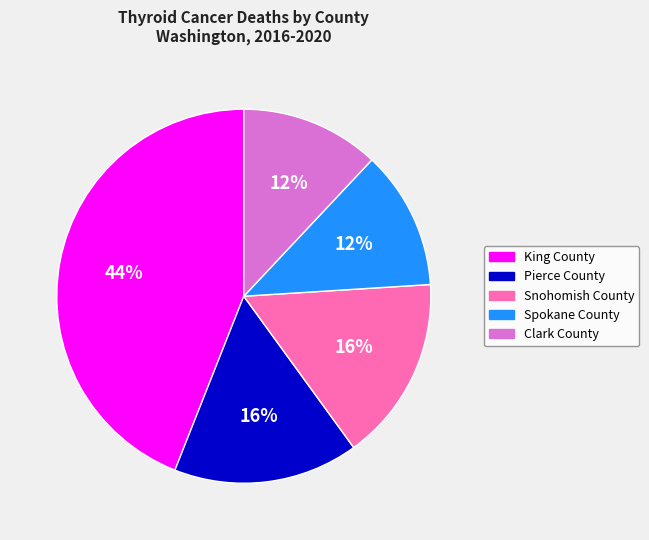

Between Pierce County and King County, which is larger?

King County